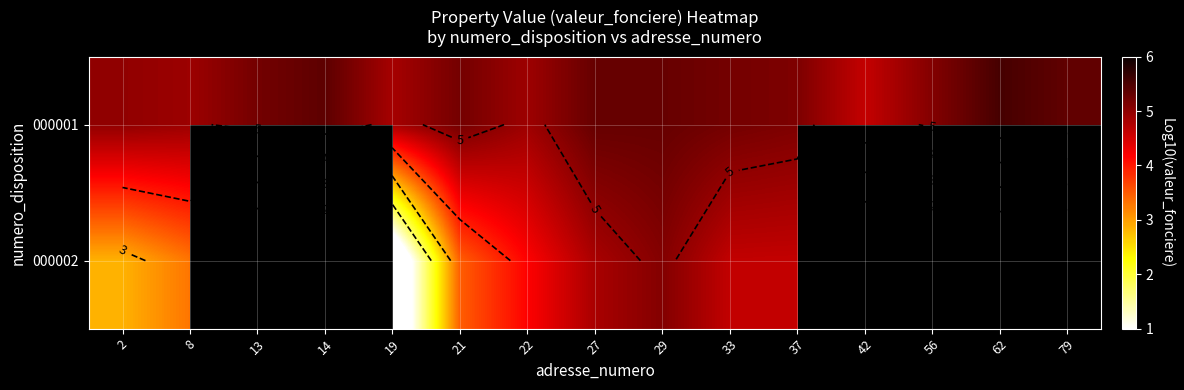

Which series has the widest spread of values?

000002